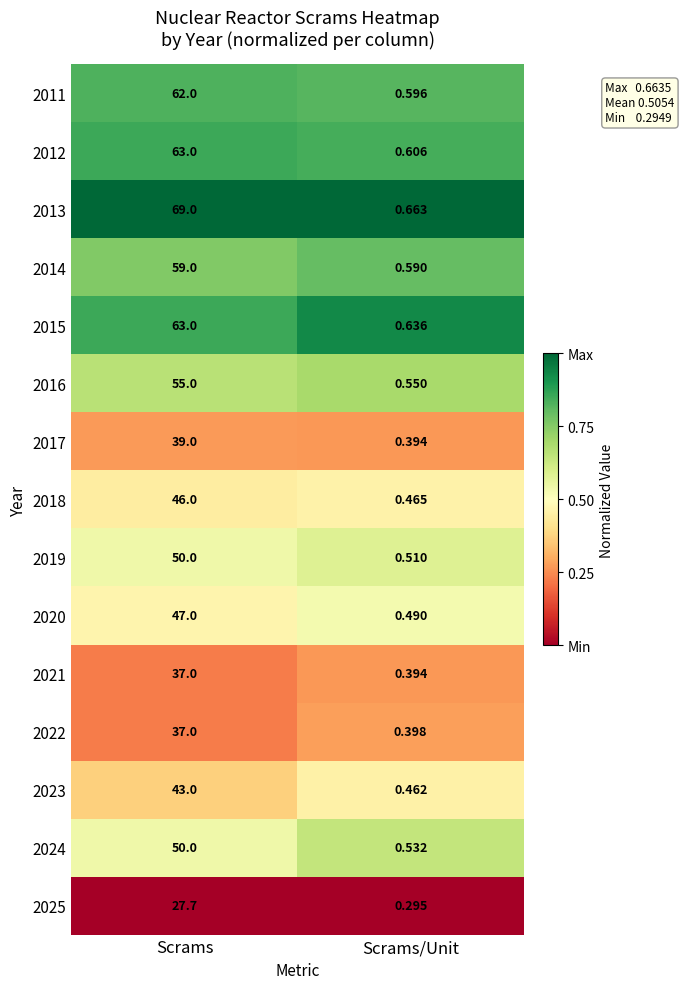

What is the difference between the highest and lowest values at Scrams?

41.3